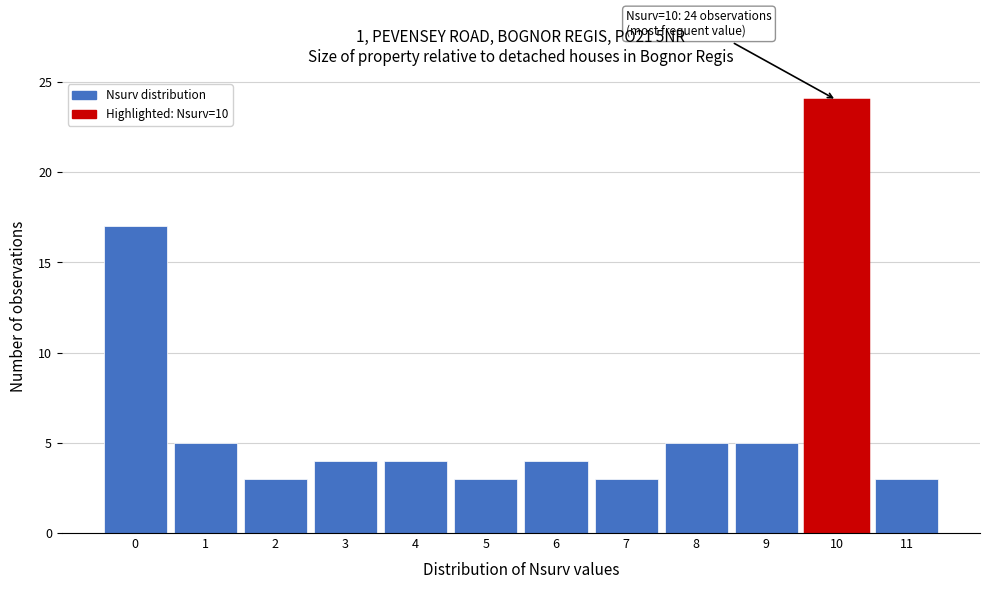

Over which range of the x-axis is the bar tallest?

9.5 to 10.5